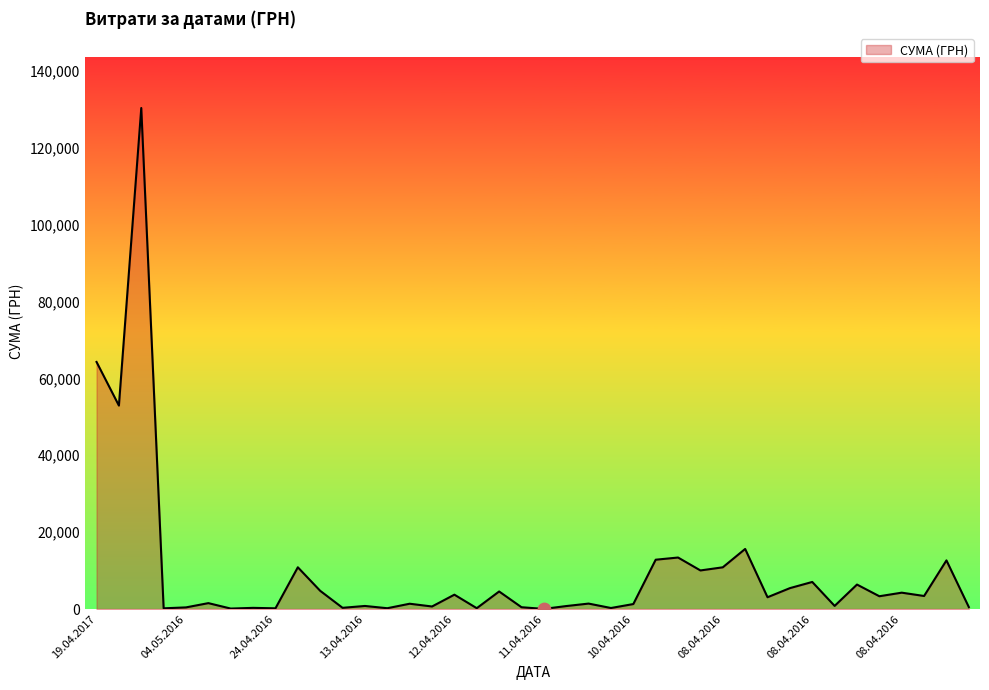

What is the greatest value displayed?

130379.7